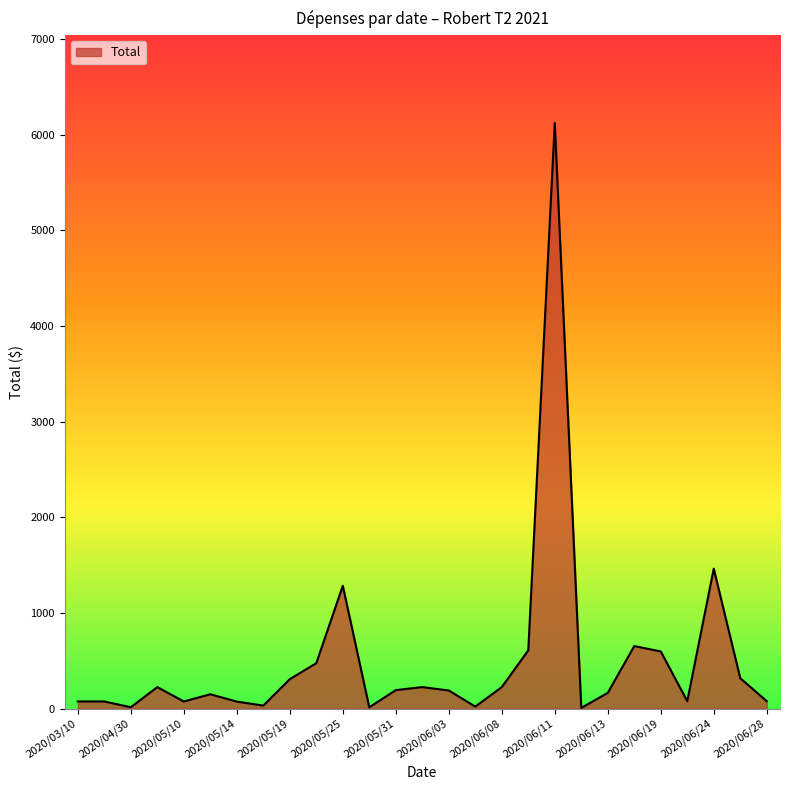

What is the maximum value shown in the chart?

6120.0